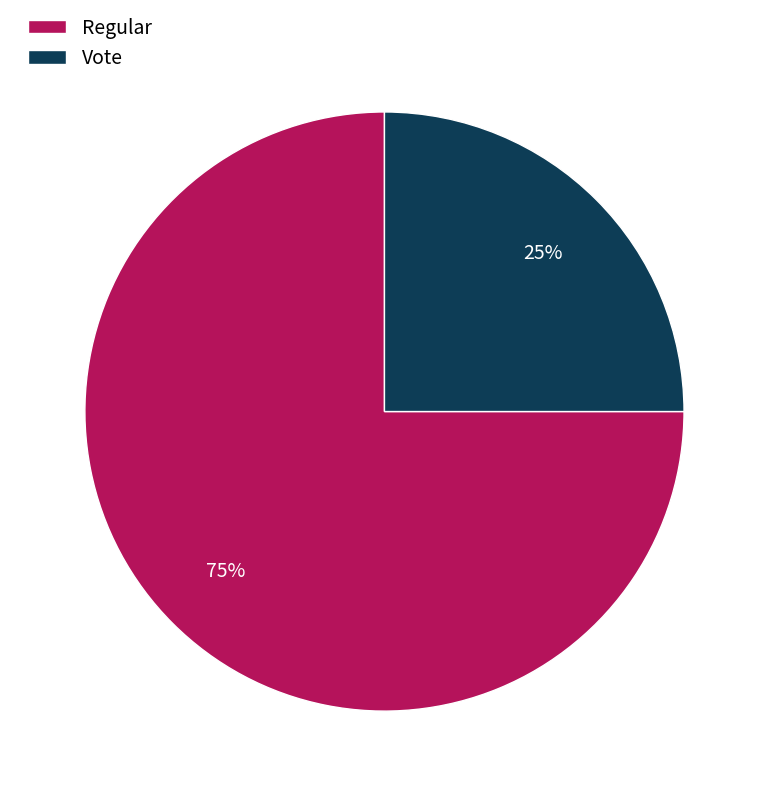

To the nearest percent, what is the average slice percentage?

50%